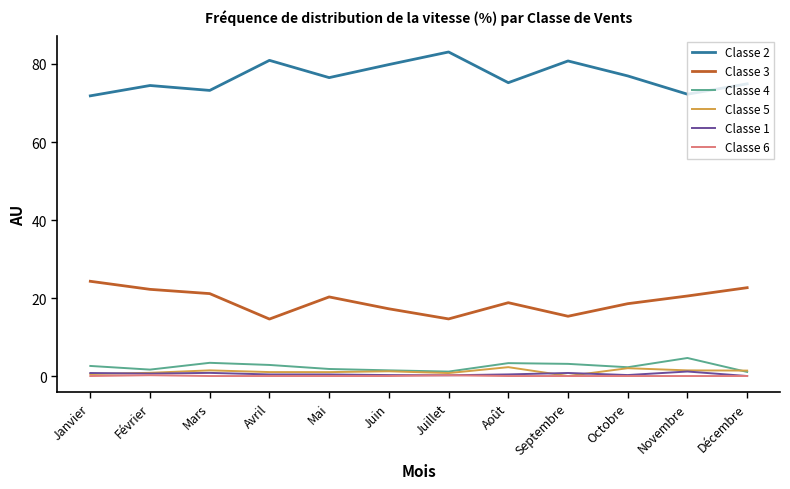

The value of Classe 3 at Février is 22.2. True or false?

True